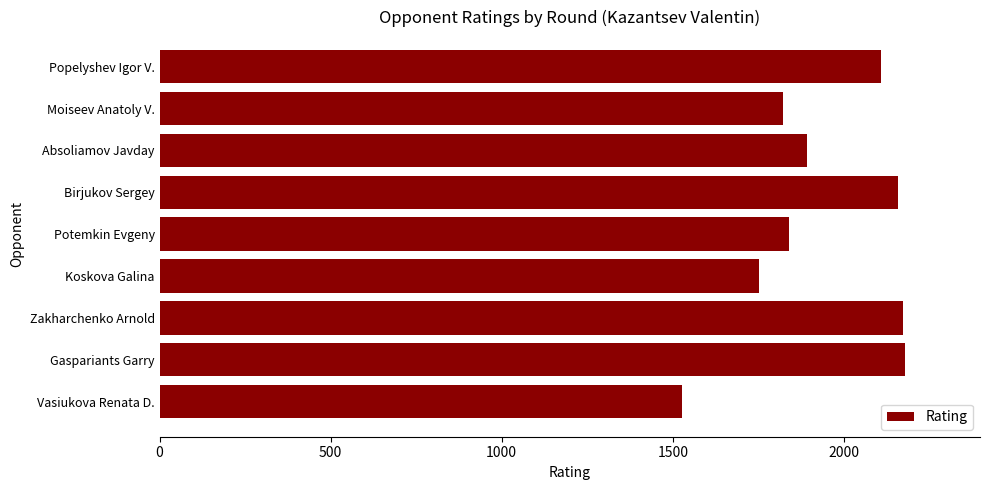

Which category has the lowest value across all series?

Vasiukova Renata D.